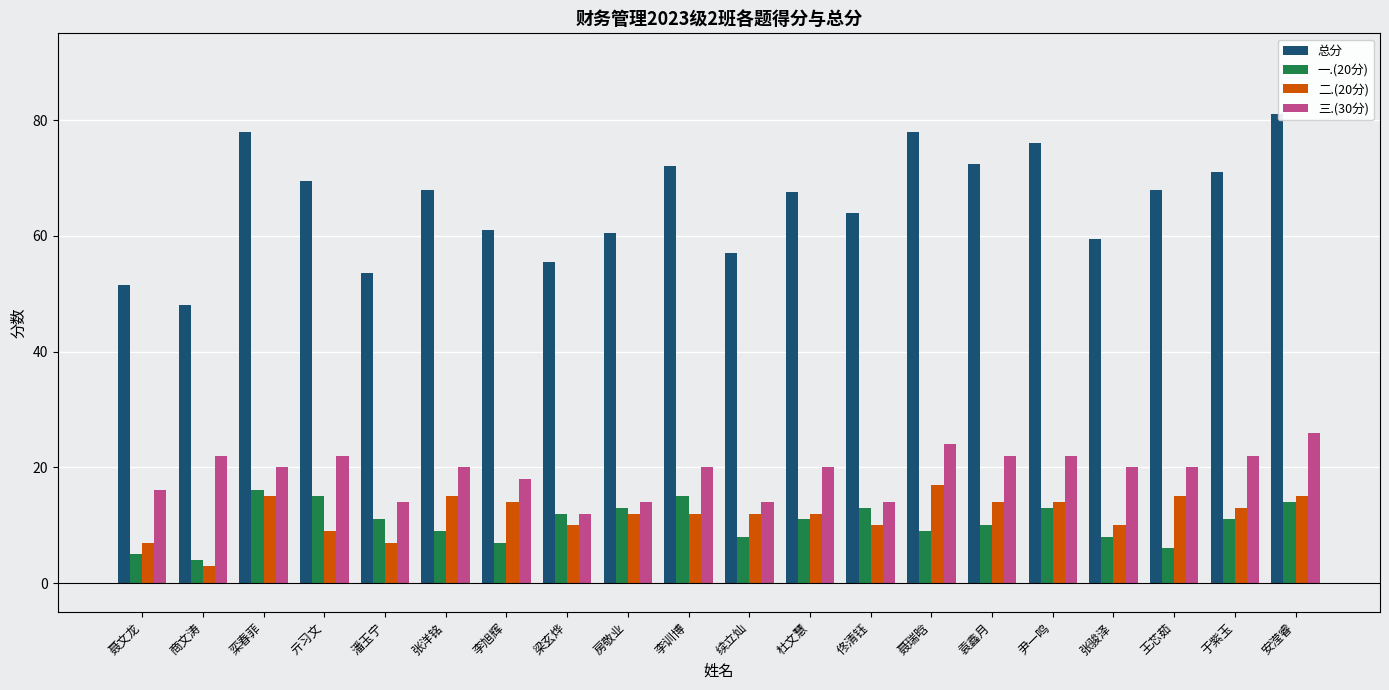

Rank the series by their maximum value, from lowest to highest.

一.(20分), 二.(20分), 三.(30分), 总分